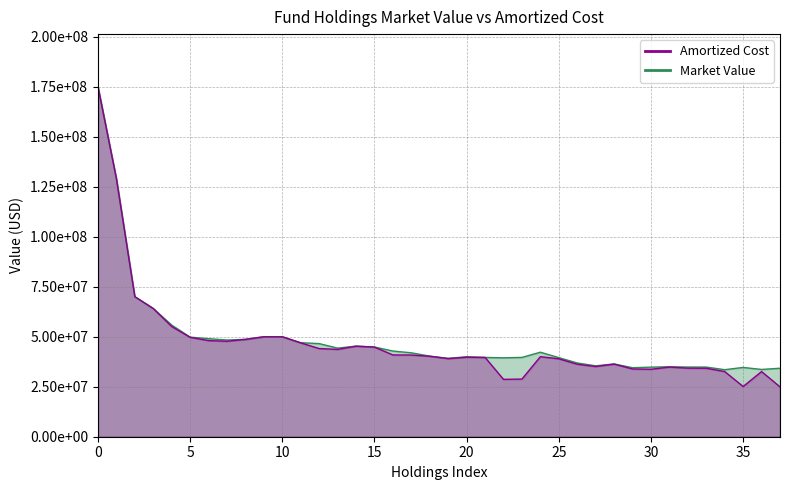

How many lines are shown in the chart?

2